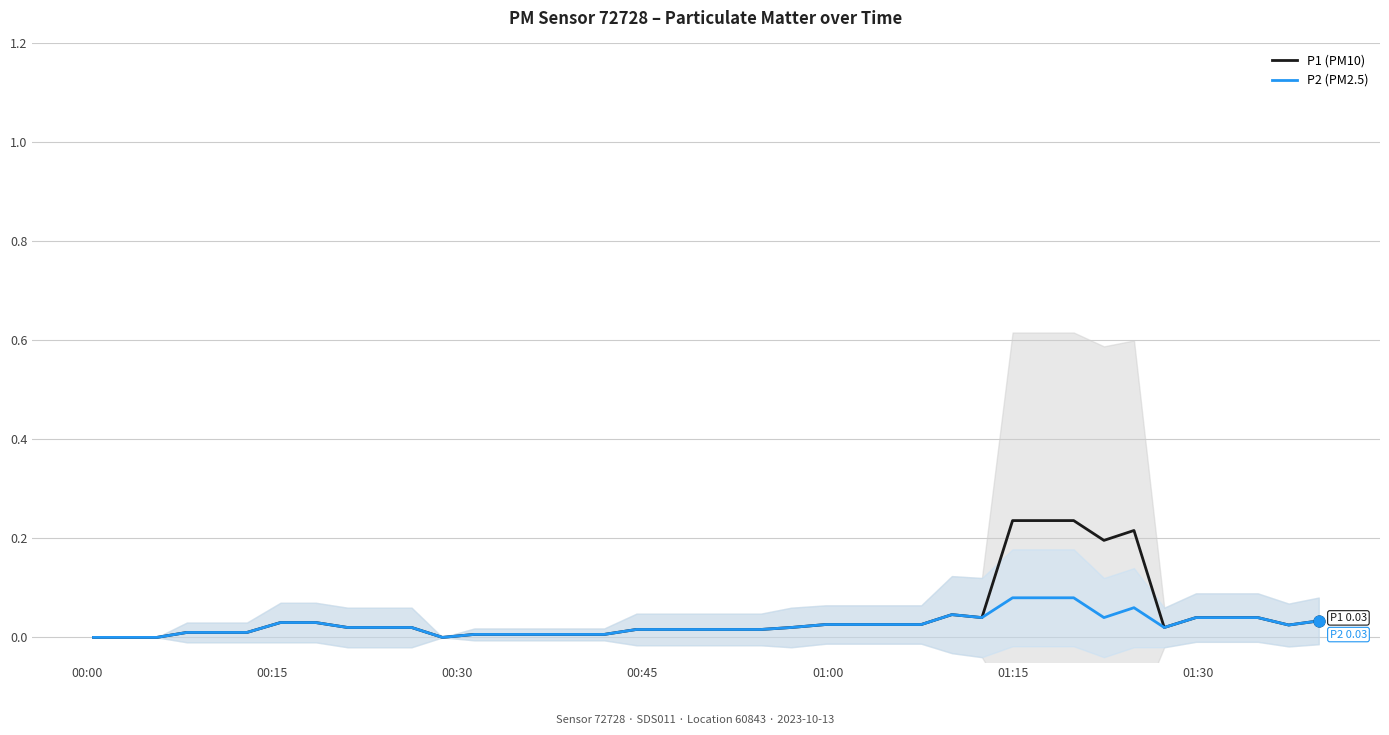

What are all the series names shown in the legend?

P1 (PM10), P2 (PM2.5)